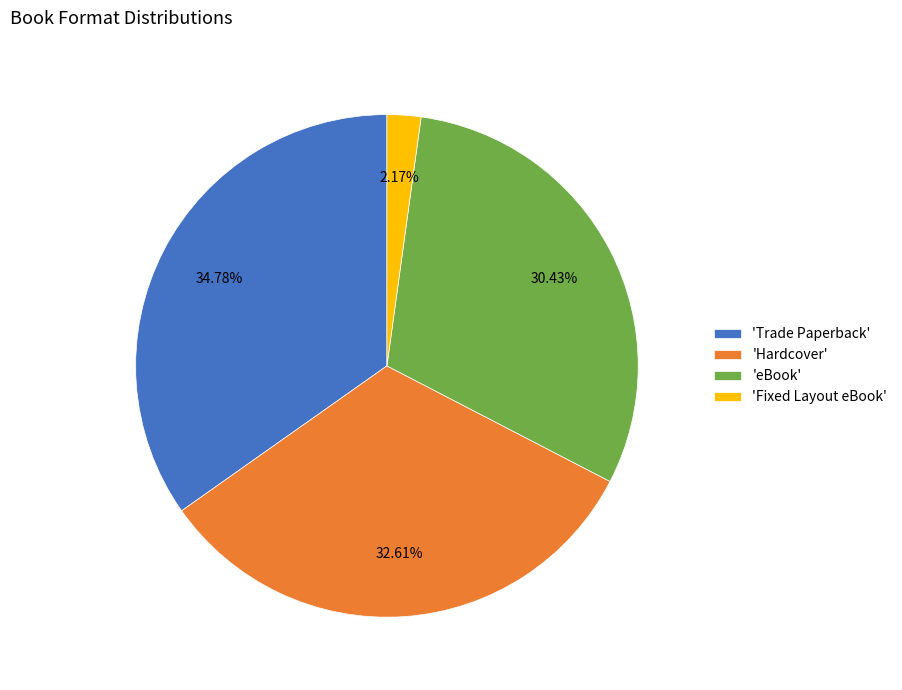

Between 'Fixed Layout eBook' and 'Trade Paperback', which is larger?

'Trade Paperback'